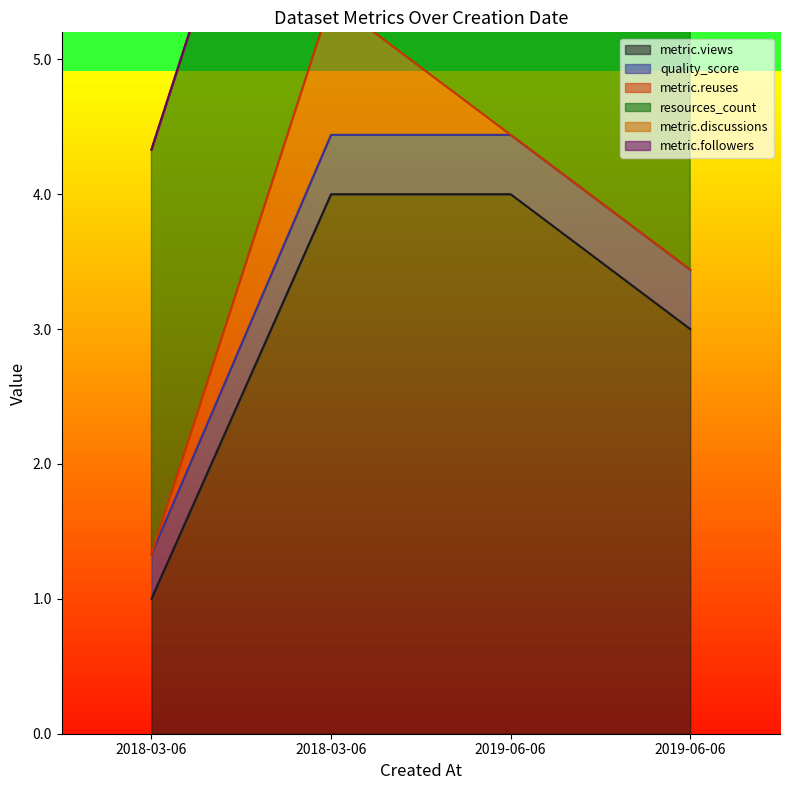

True or false: metric.reuses has more than 1 points higher than both neighbors.

False